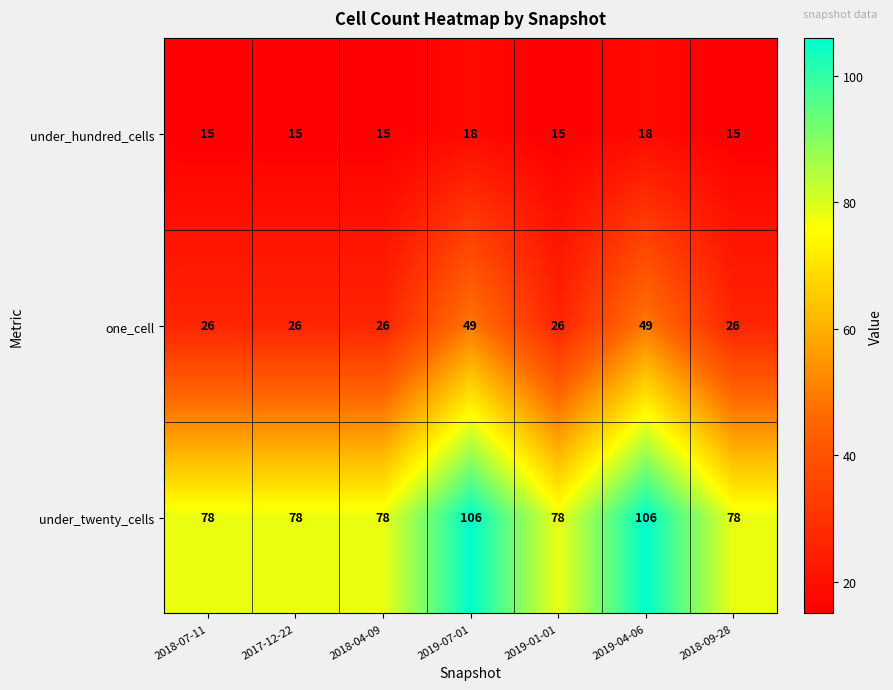

Reading left to right, what are all the values shown in this chart?

under_hundred_cells: 2018-07-11=15	2017-12-22=15	2018-04-09=15	2019-07-01=18	2019-01-01=15	2019-04-06=18	2018-09-28=15
one_cell: 2018-07-11=26	2017-12-22=26	2018-04-09=26	2019-07-01=49	2019-01-01=26	2019-04-06=49	2018-09-28=26
under_twenty_cells: 2018-07-11=78	2017-12-22=78	2018-04-09=78	2019-07-01=106	2019-01-01=78	2019-04-06=106	2018-09-28=78